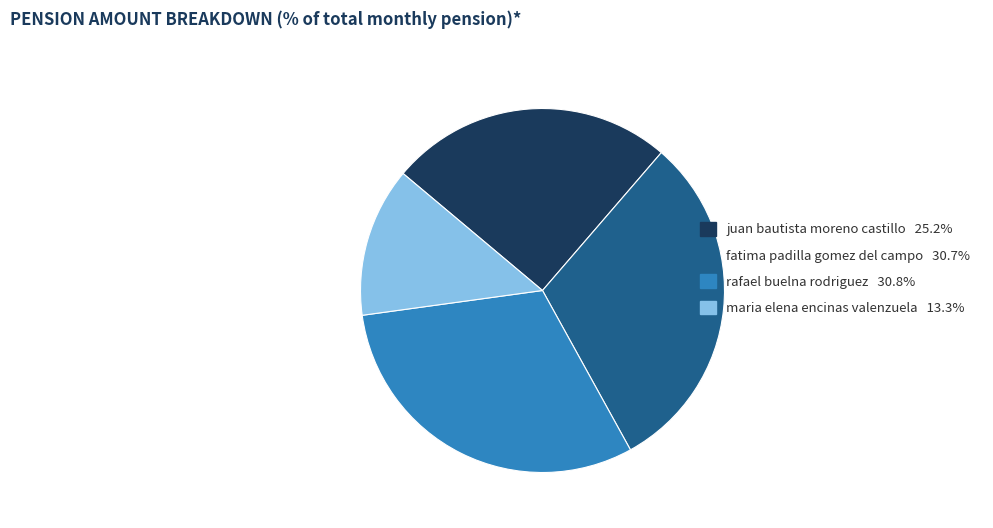

Is fatima padilla gomez del campo the majority of the pie?

No